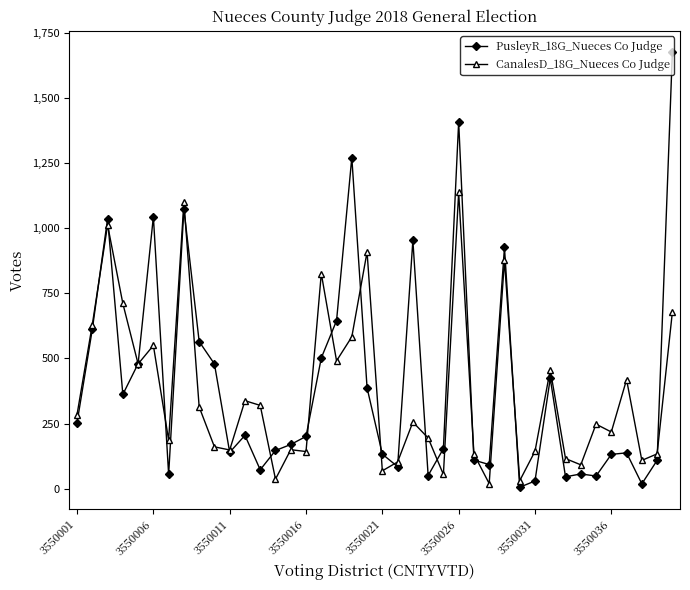

Rank the series by their maximum value, from lowest to highest.

CanalesD_18G_Nueces Co Judge, PusleyR_18G_Nueces Co Judge